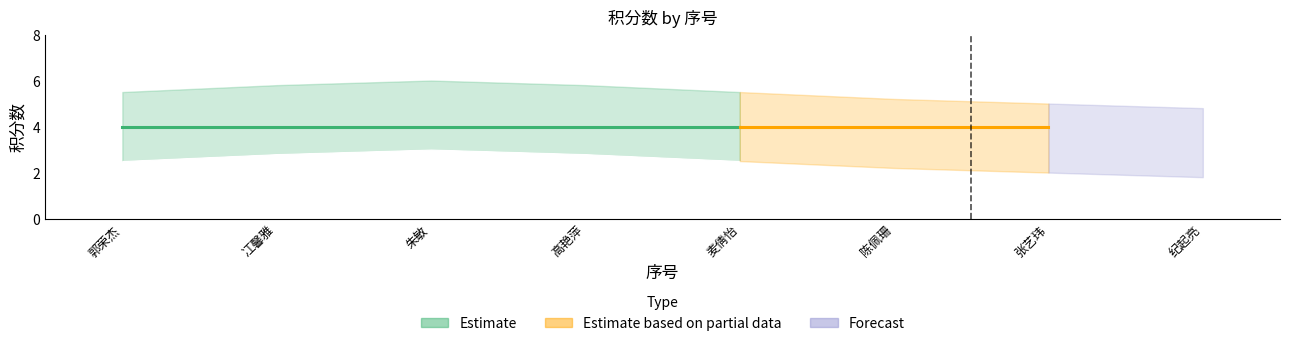

At how many categories does at least one series exceed 4?

8